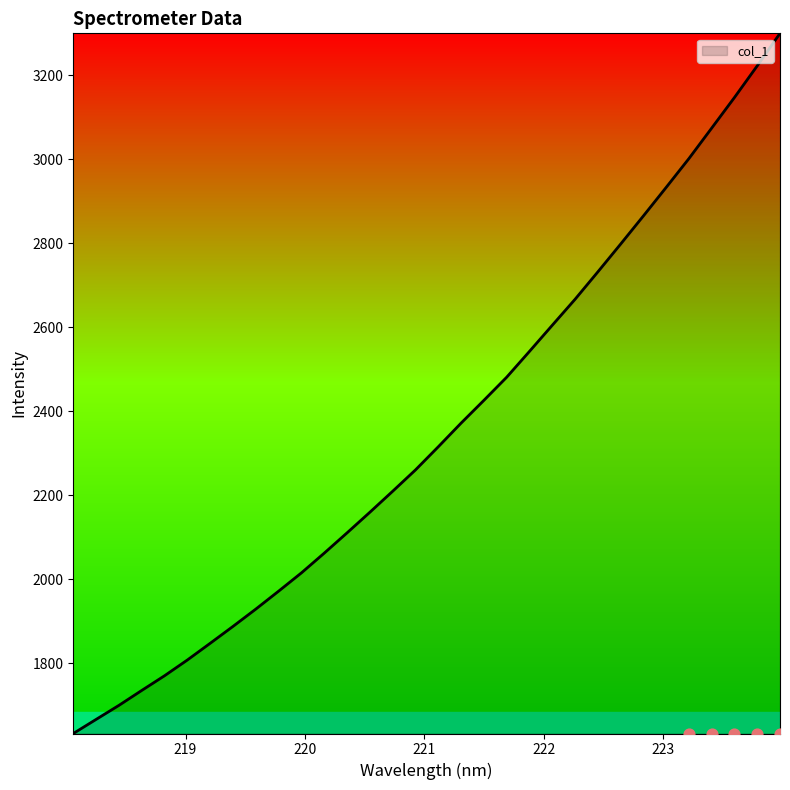

What is the ratio of the value at 218.6332 to the value at 223.5987?

0.6